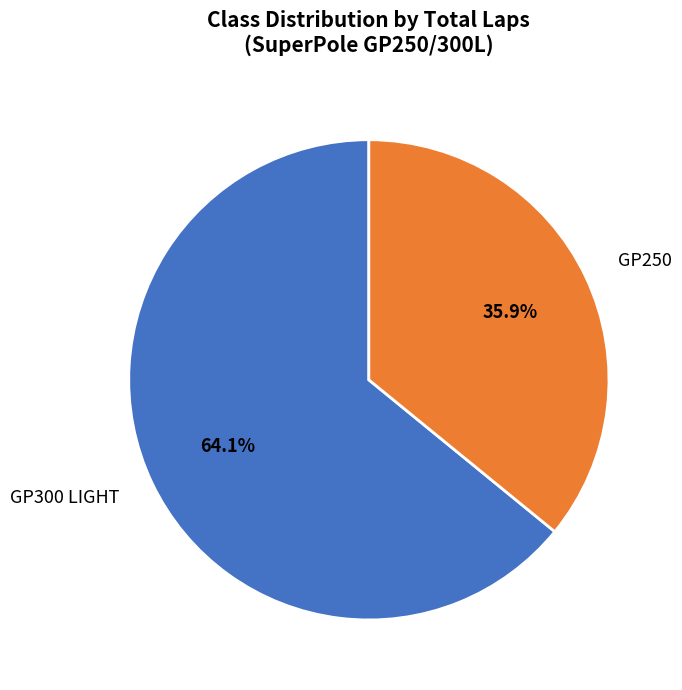

To the nearest percent, what is the difference between the GP250 and GP300 LIGHT slice percentages?

28%